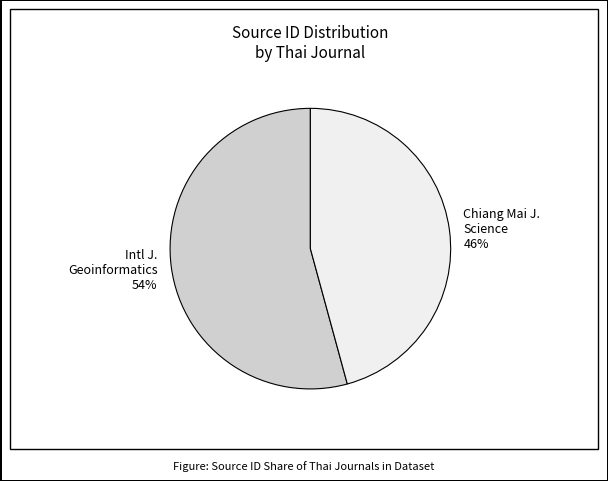

Is there any slice that represents more than half of the pie?

Yes